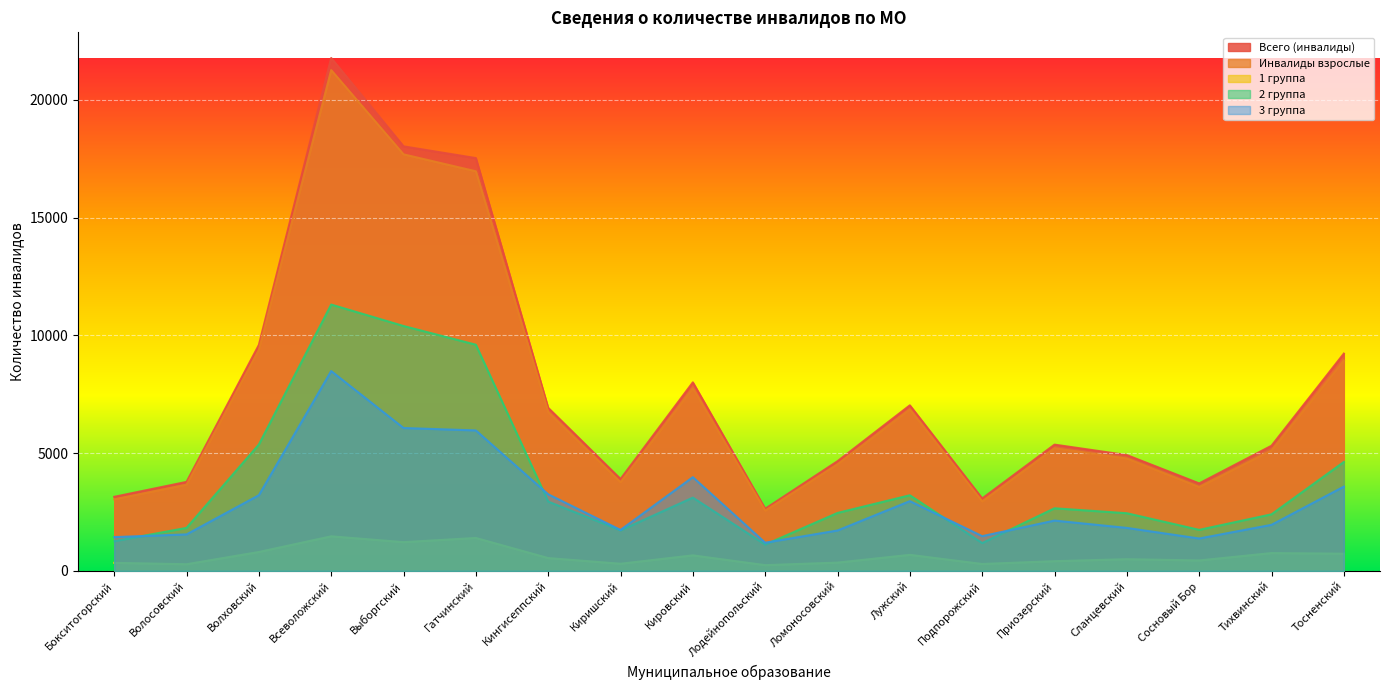

At which category does Всего (инвалиды) reach its first local valley?

Киришский